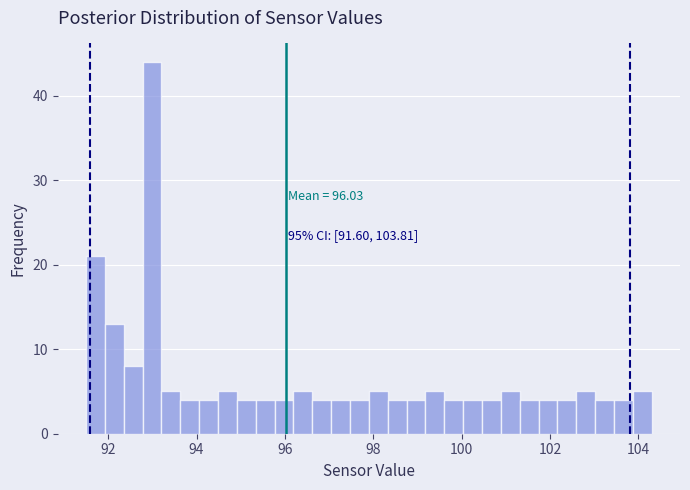

Around what value on the x-axis is the tallest bar? Give the approximate position of its centre, as read against the axis.

93.0